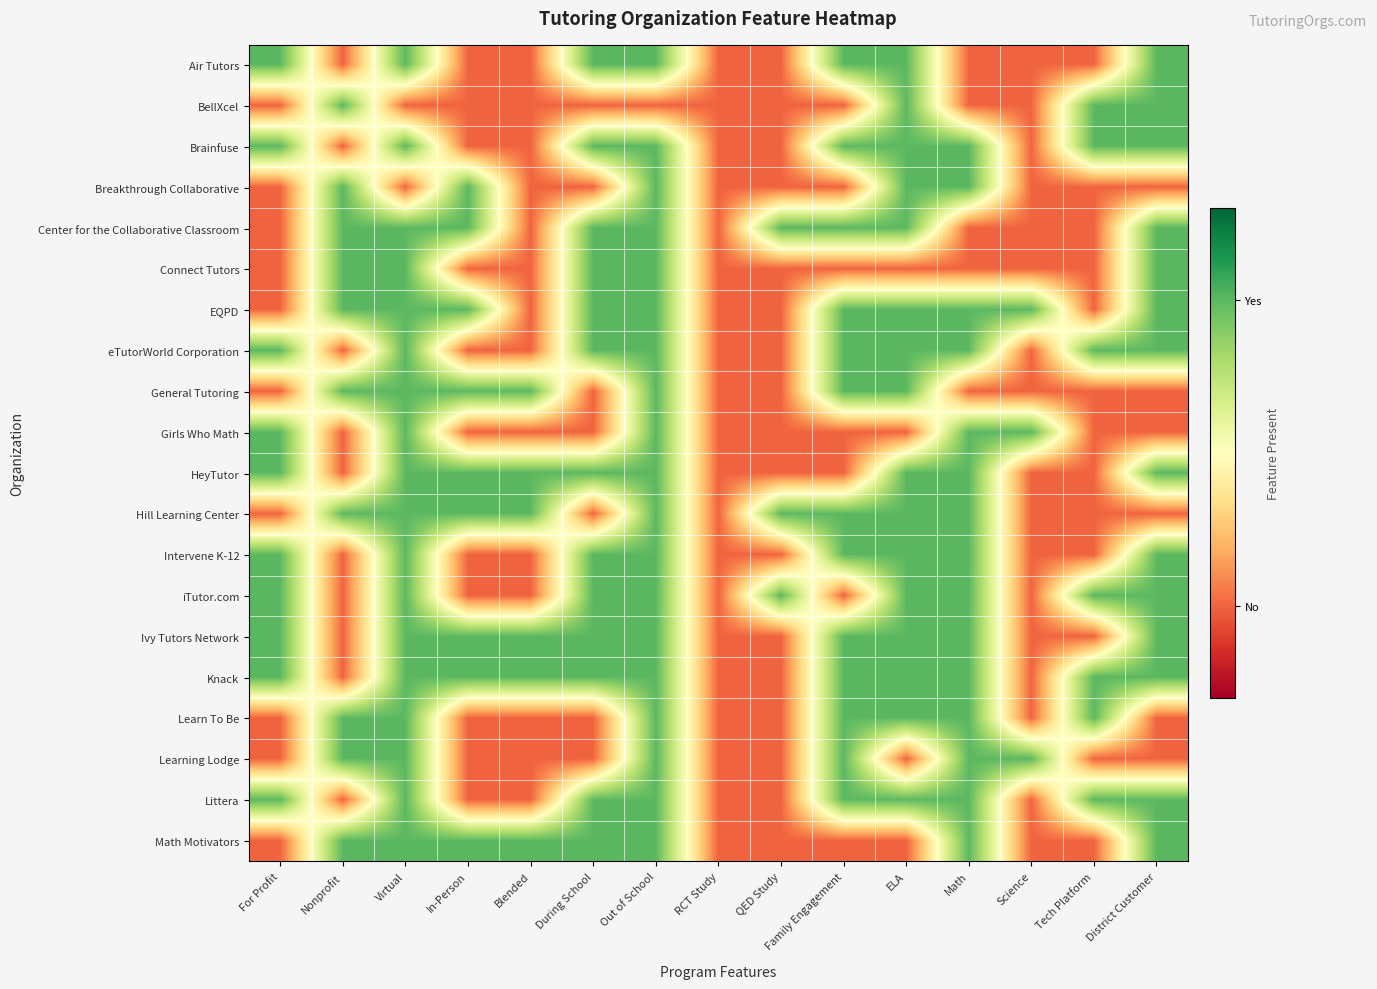

How many series are shown in this chart?

20